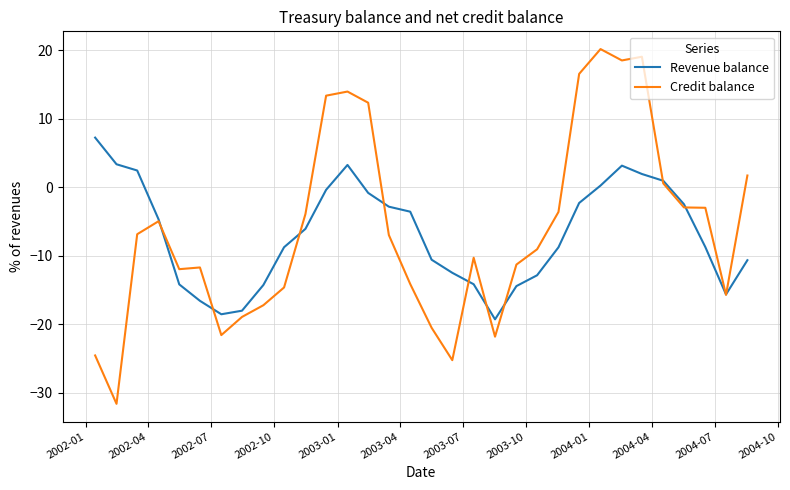

List the series in order of their overall mean, highest first.

Credit balance, Revenue balance